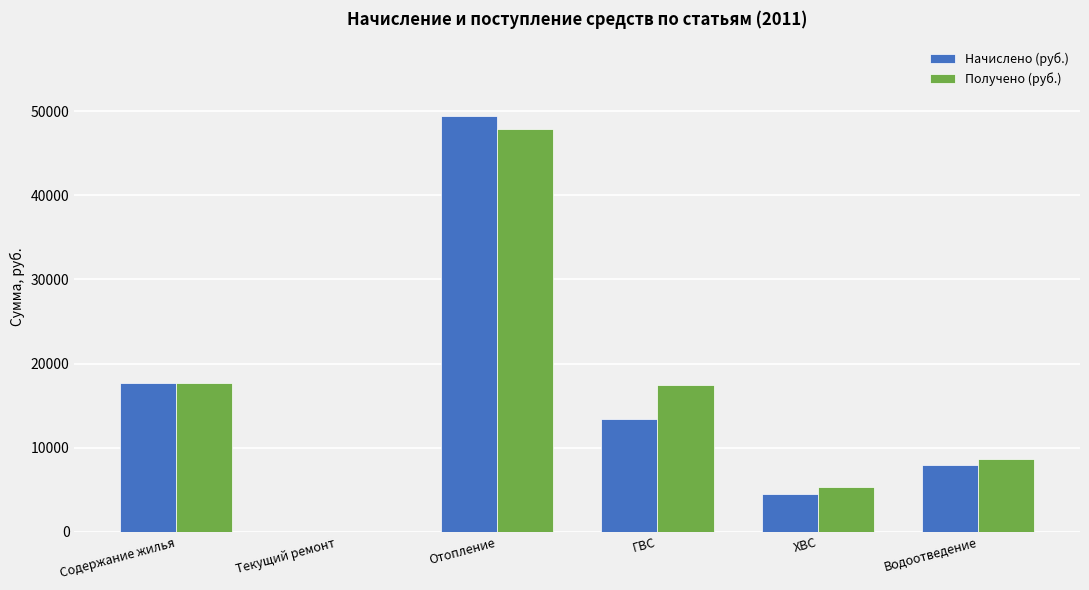

Where is Начислено (руб.) nearest to the value 24711?

Содержание жилья